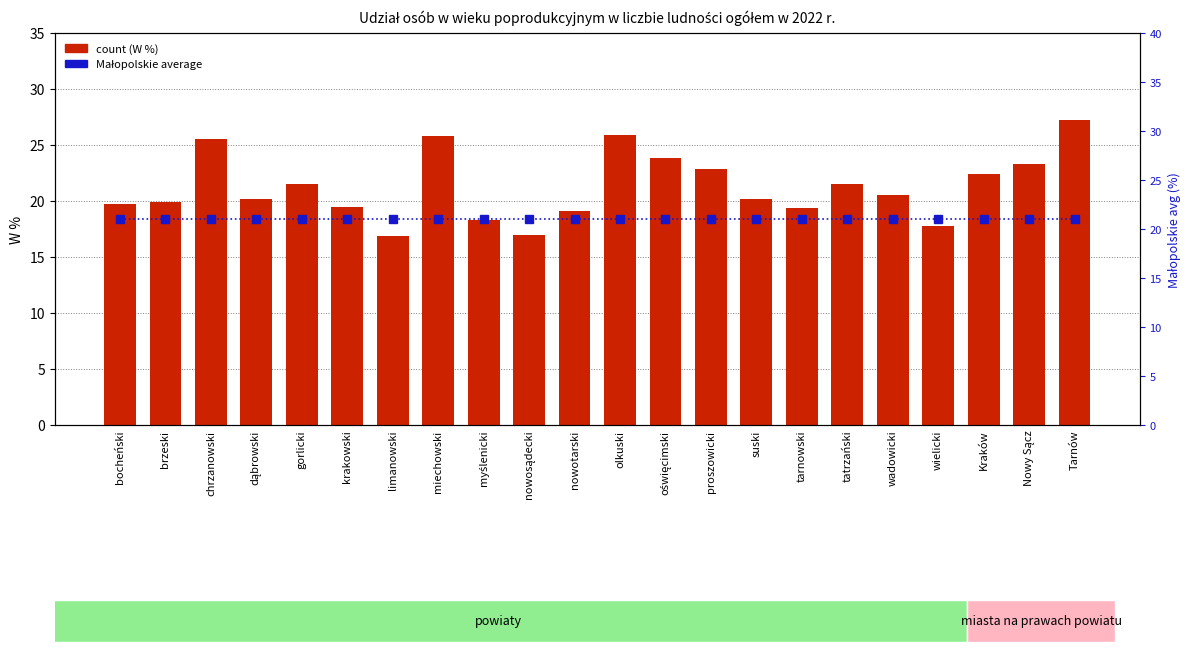

Which has a higher value, Tarnów or brzeski?

Tarnów